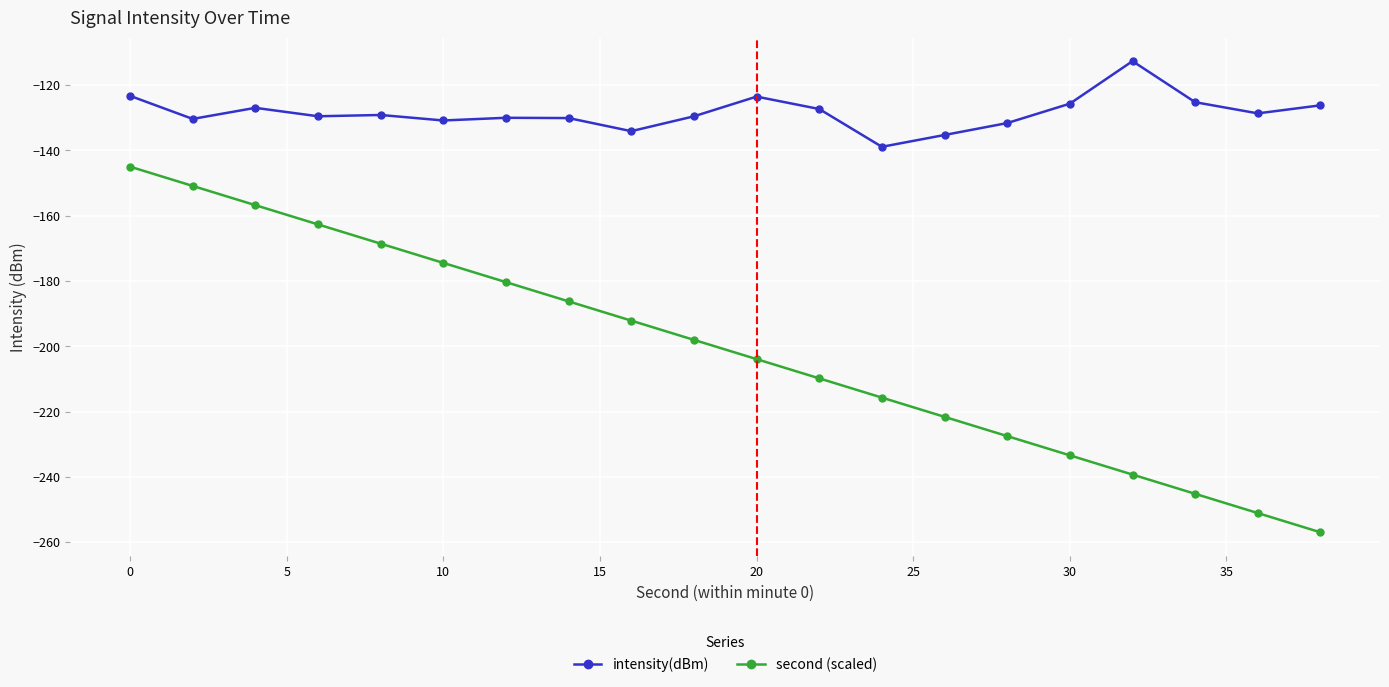

What are all the series names shown in the legend?

intensity(dBm), second (scaled)